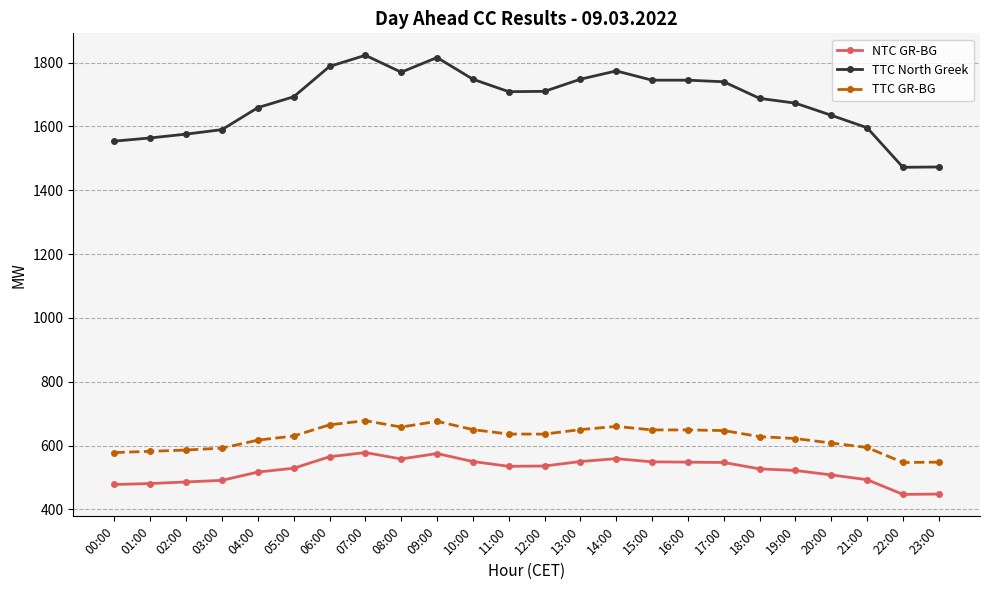

Is it true that NTC GR-BG equals 222 at 04:00?

False